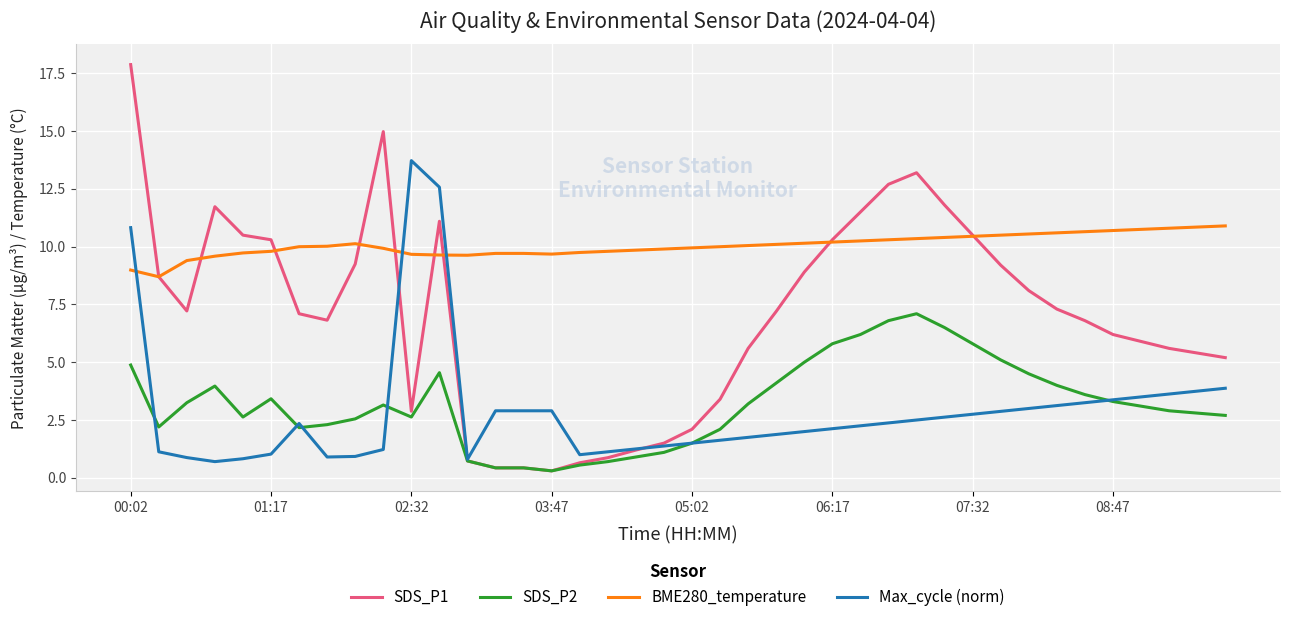

List the series in order of their peak value, highest first.

SDS_P1, Max_cycle (norm), BME280_temperature, SDS_P2